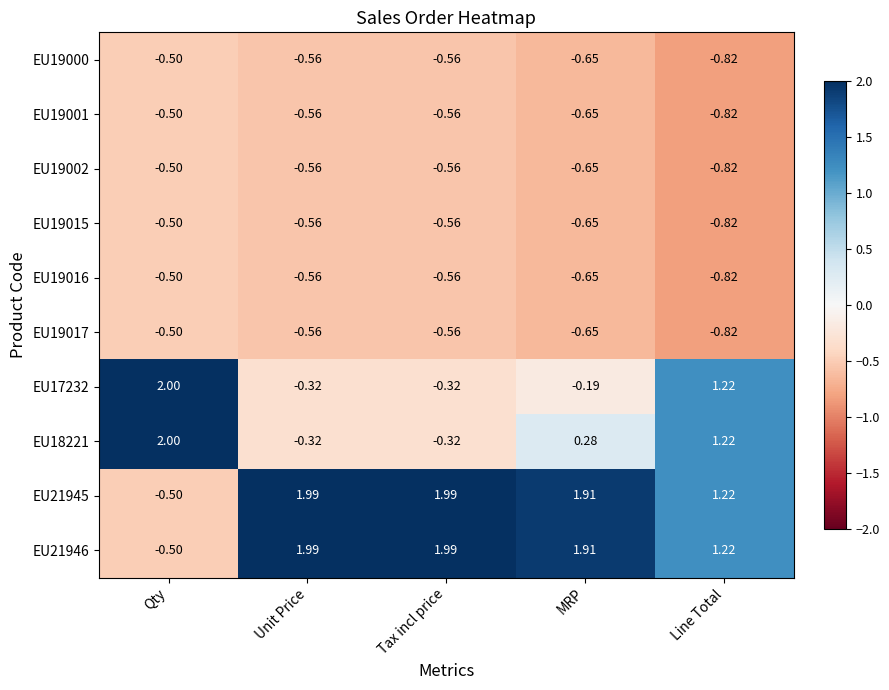

At which category does the chart reach its minimum across all series?

Line Total